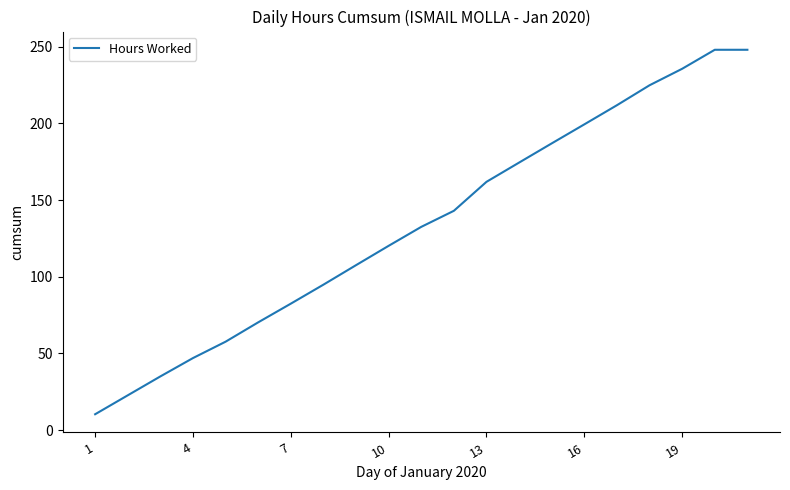

What is the difference between the maximum and minimum values?

237.7